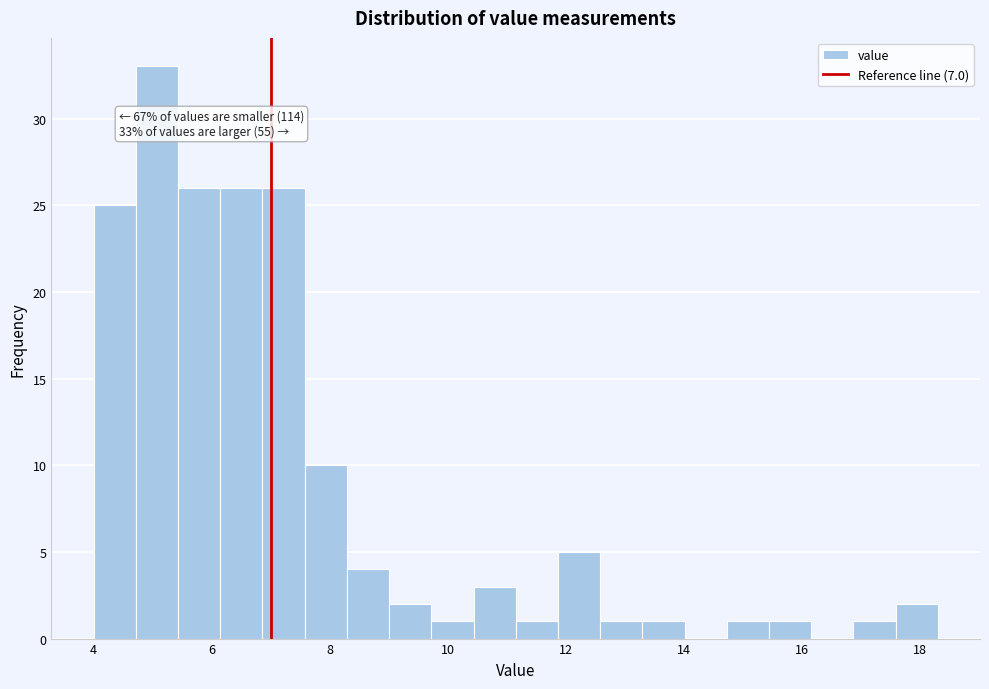

Read against the x-axis, roughly where is the centre of the tallest bar?

5.0